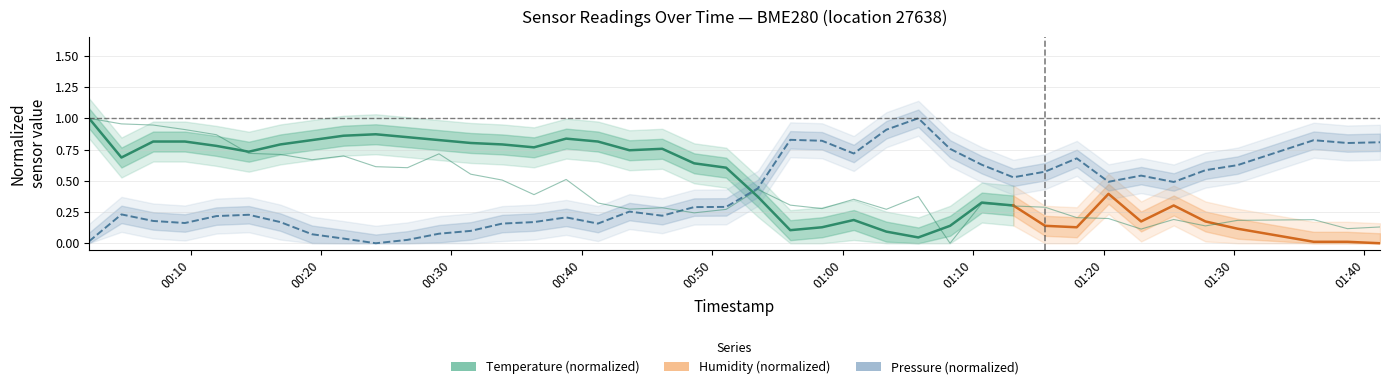

True or false: humidity has a value of 0.3 at pressure.

False